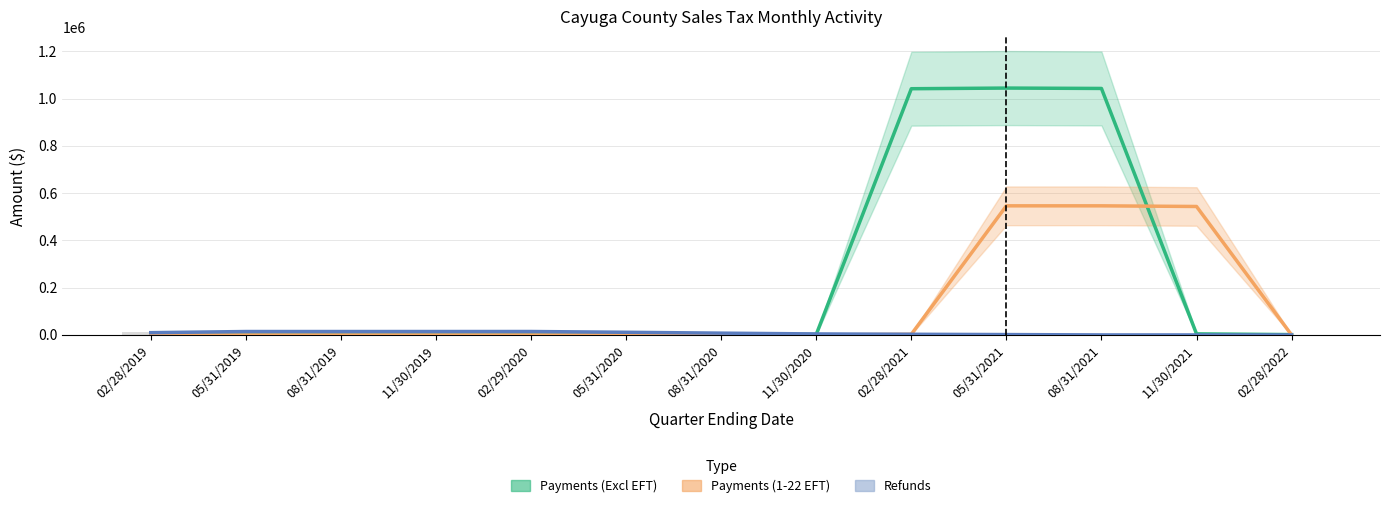

Where is Payments (Excl EFT) nearest to the value 522240?

11/30/2021